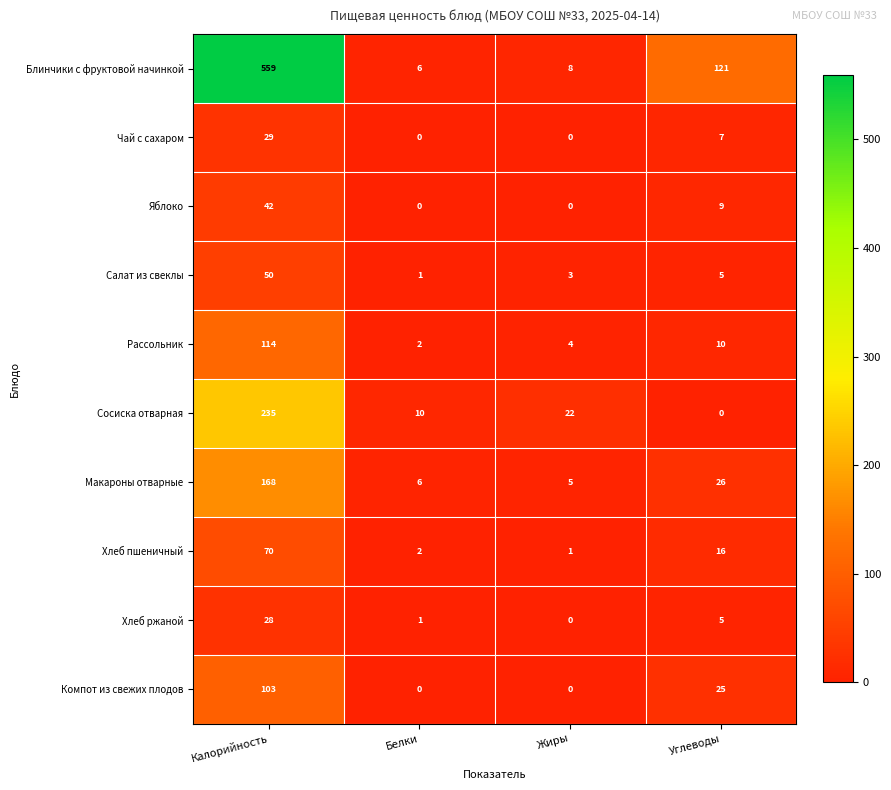

What is the sum of the Компот из свежих плодов values at Жиры and Углеводы?

25